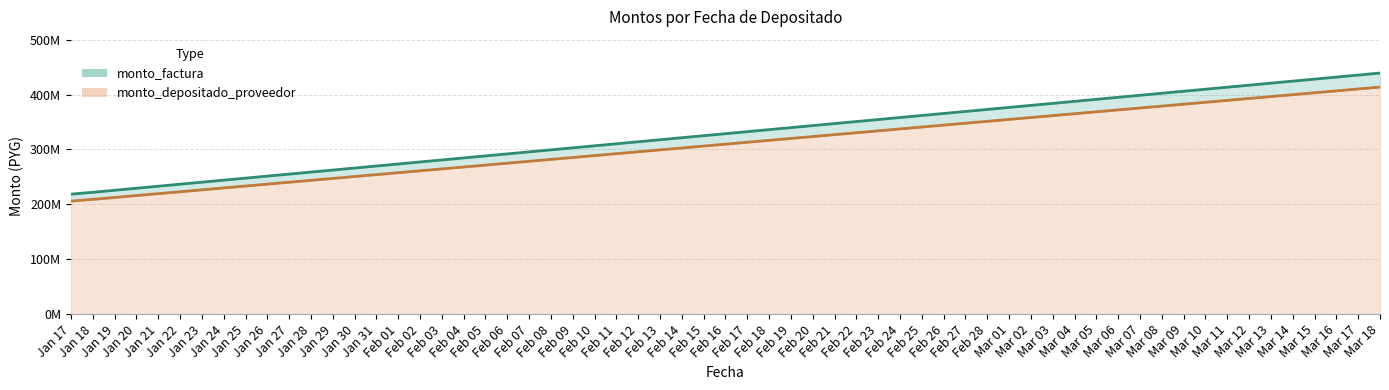

Between Jan 17 and Mar 18, which series saw the biggest shift?

monto_factura